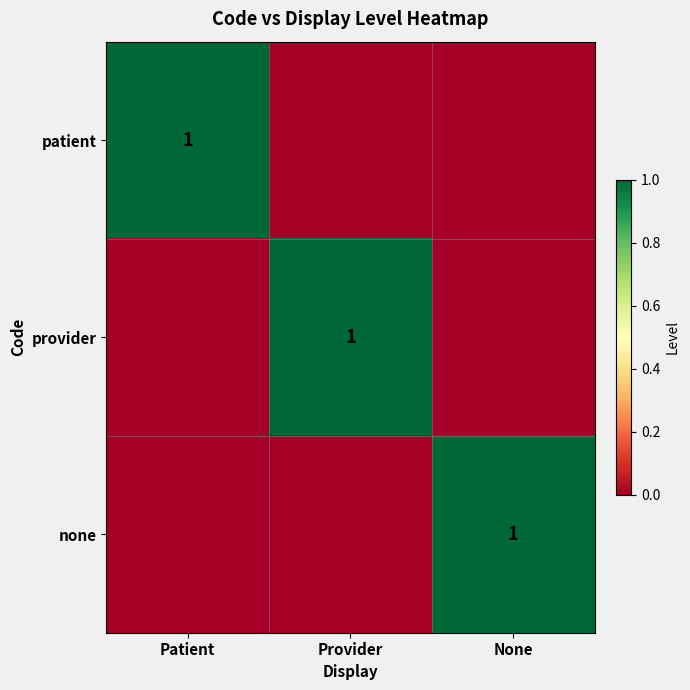

True or false: provider has a value of 0 at Provider.

False